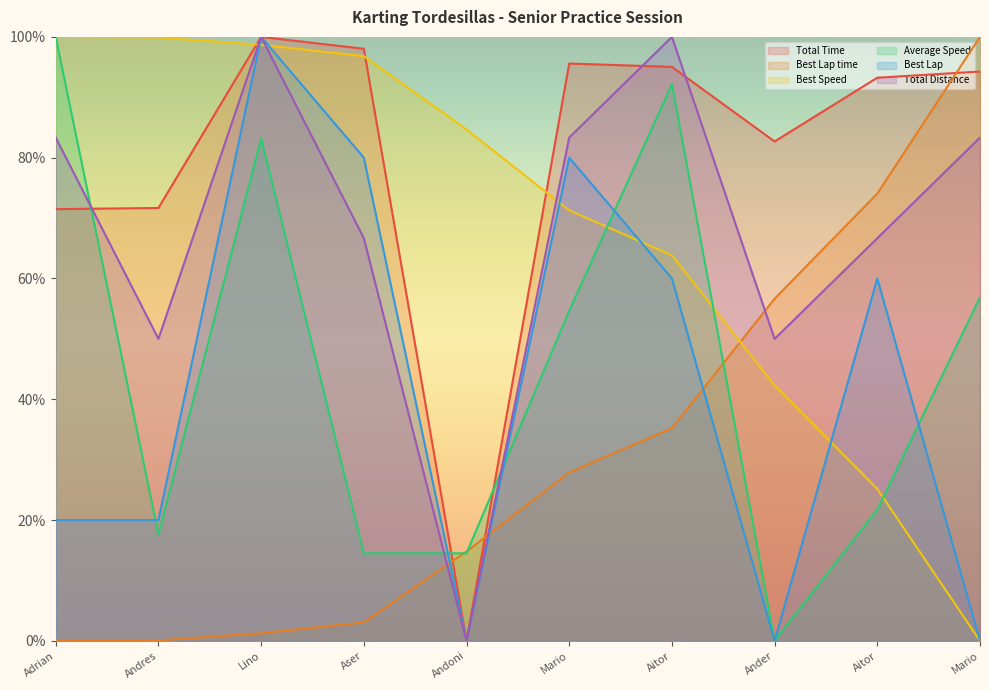

Rank the categories by Best Lap time value from highest to lowest.

Mario, Aitor, Ander, Aitor, Mario, Andoni, Aser, Lino, Andres, Adrian